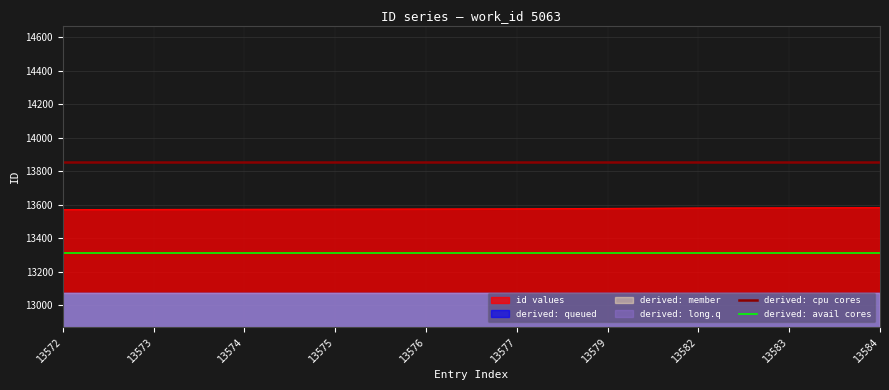

What is the highest value of the derived: avail cores series?

13312.3